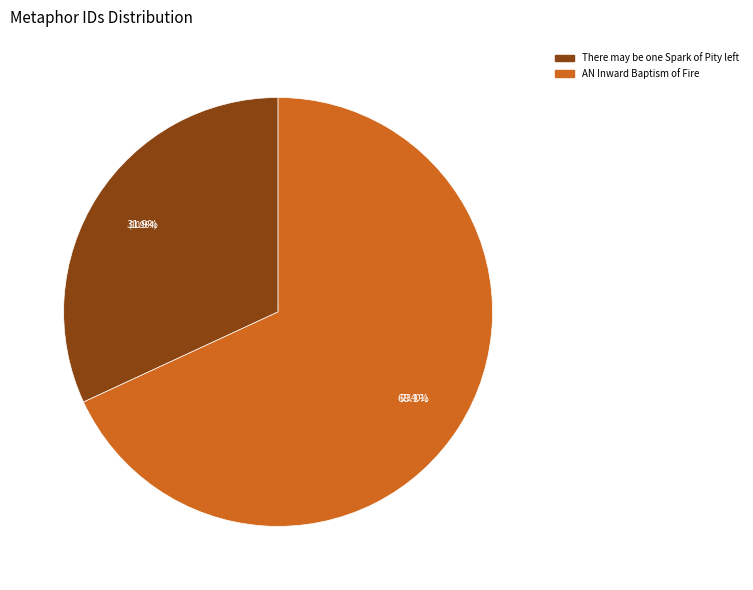

Is it true that AN Inward Baptism of Fire is 76% of the pie?

False